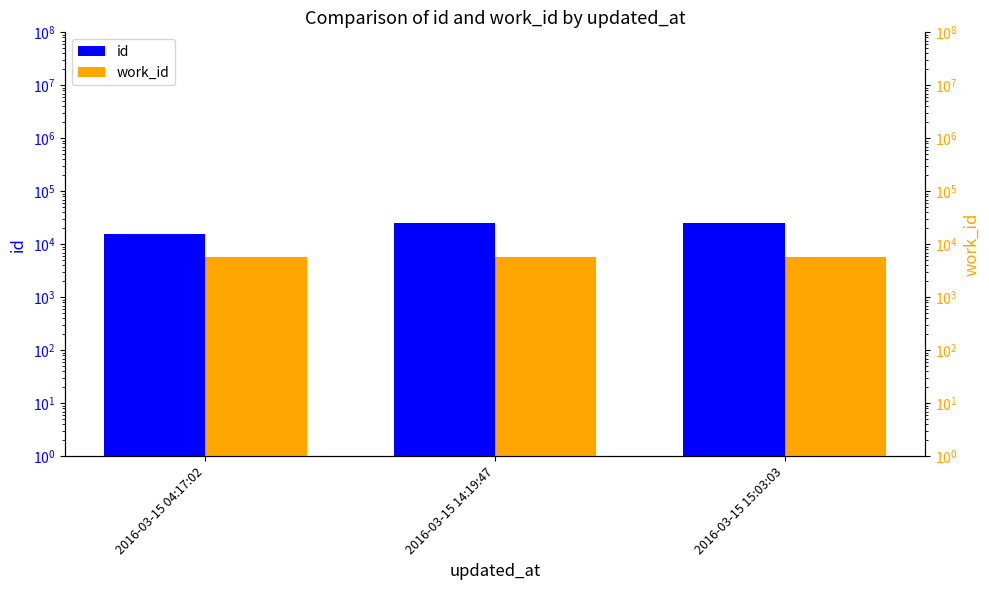

What is the highest value of the work_id series?

5767